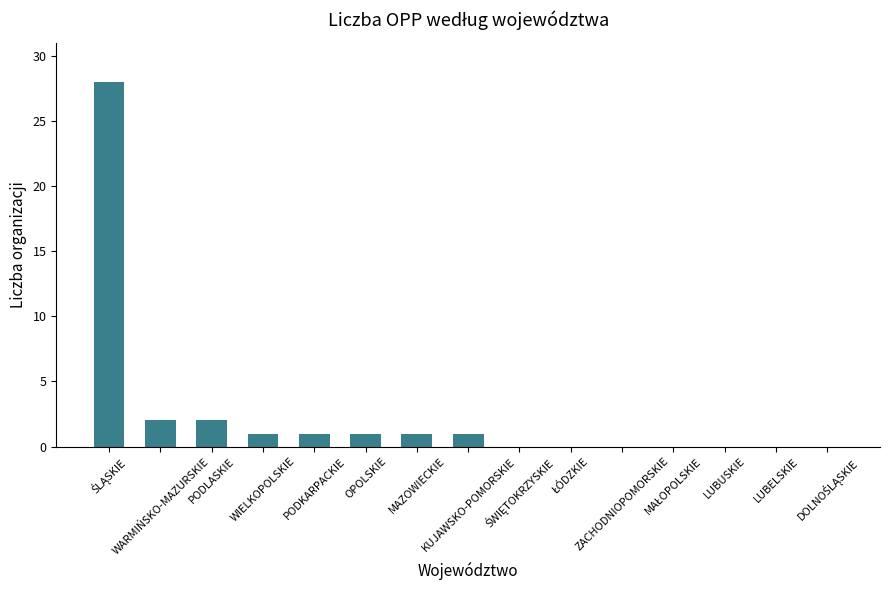

Are the bars grouped side by side (vs. stacked)?

No